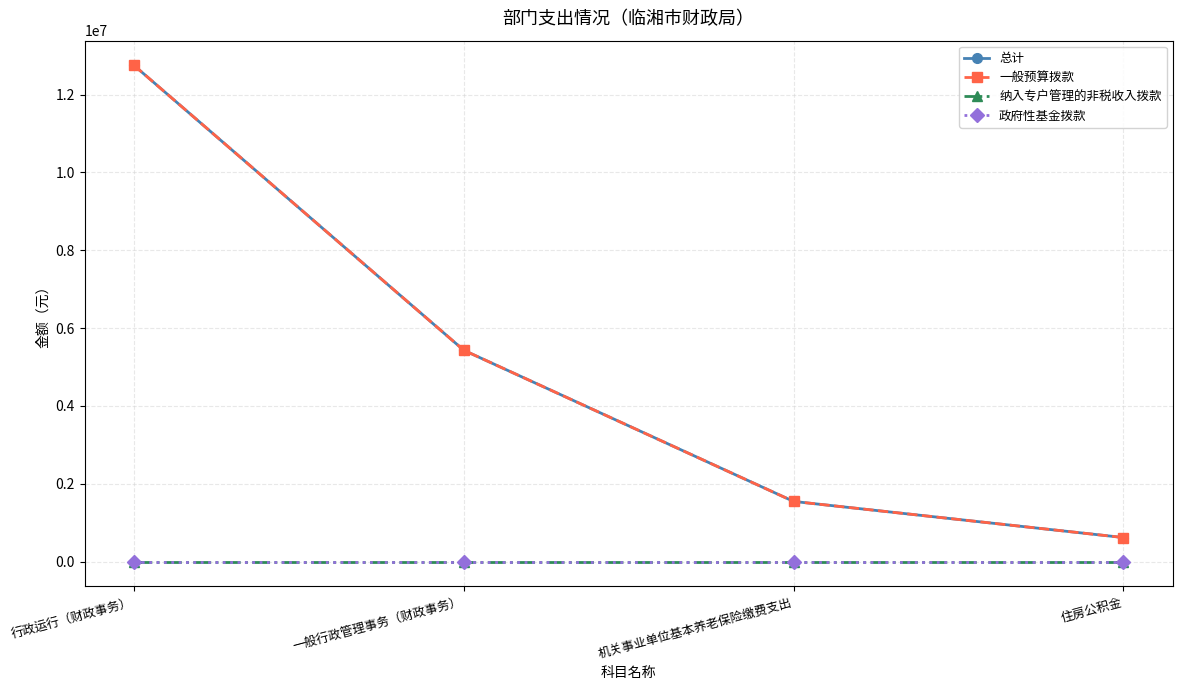

Does the chart have visible grid lines?

Yes